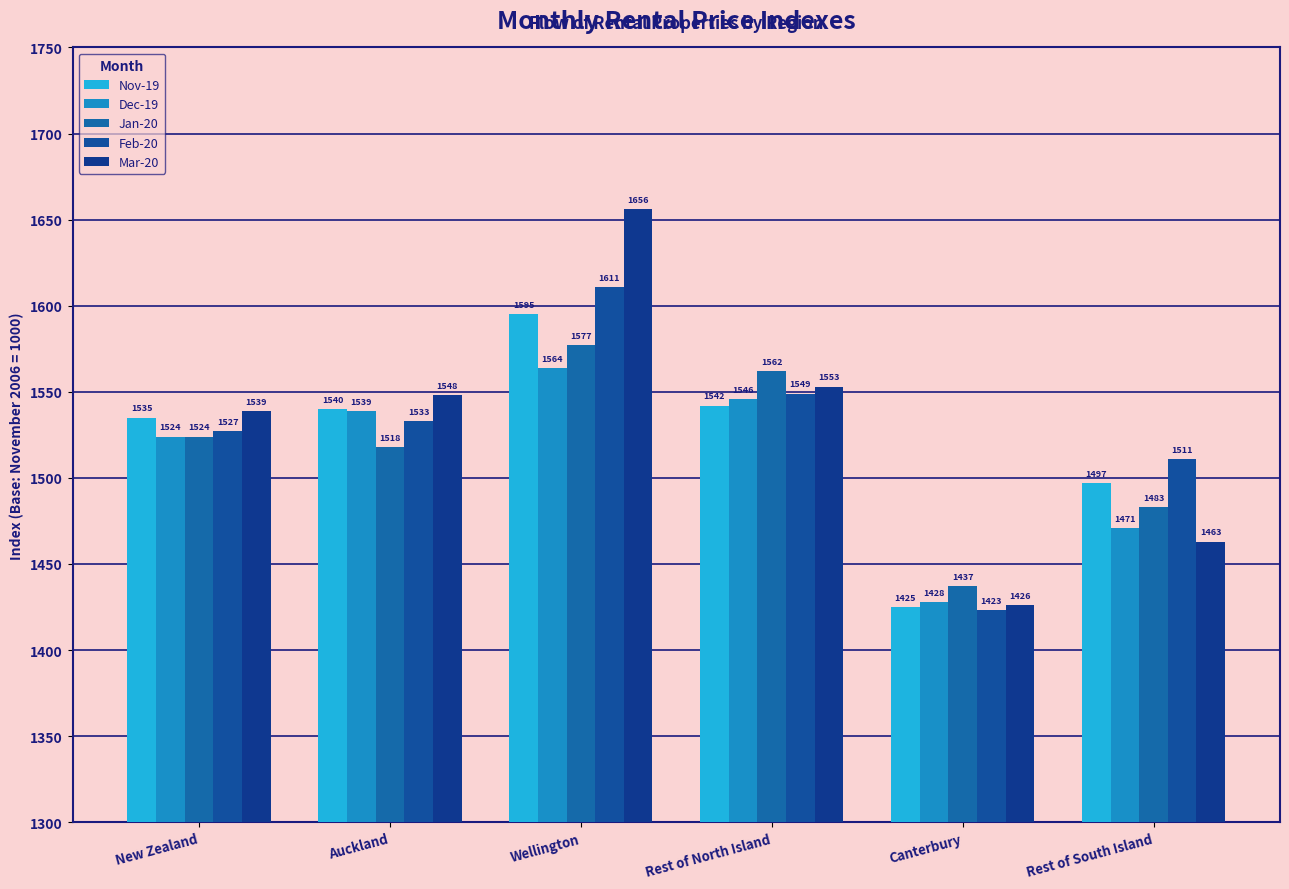

Count the number of categories in the chart.

6